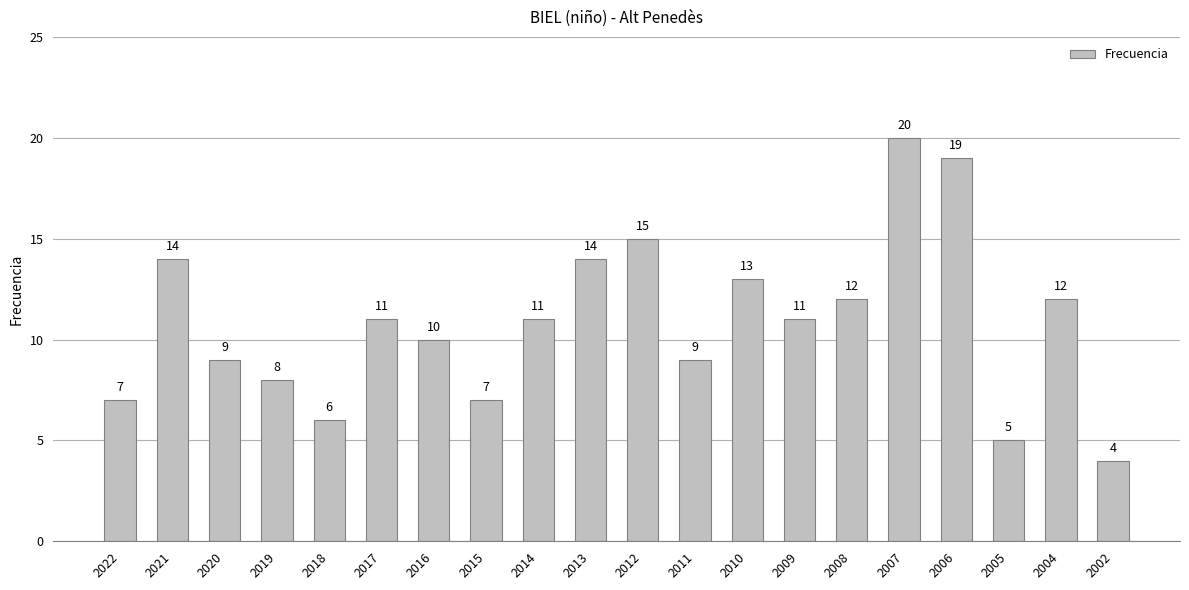

What is the maximum value shown in the chart?

20